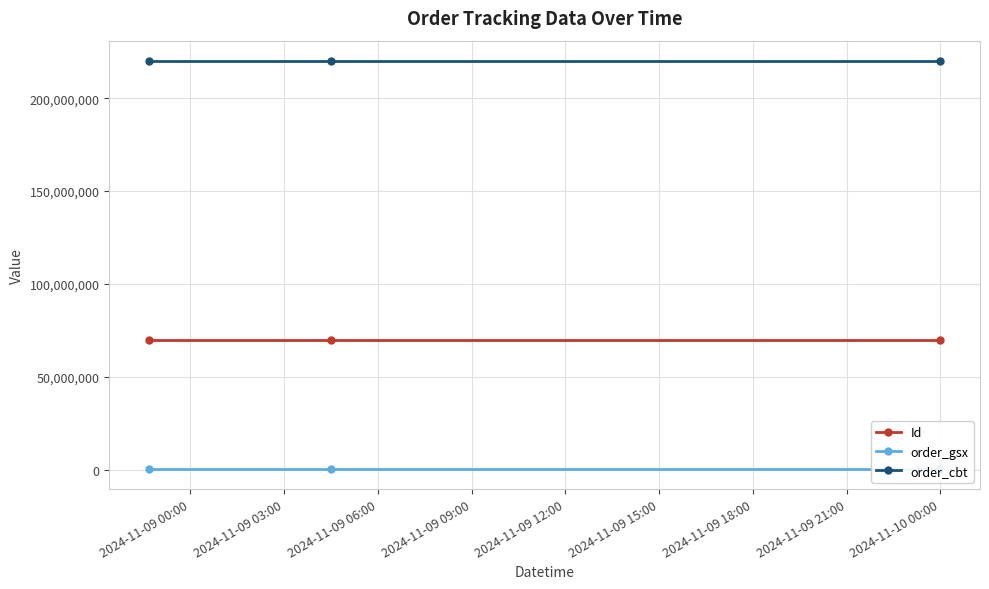

What is the value of the order_cbt point at the 2nd from the left?

219969232